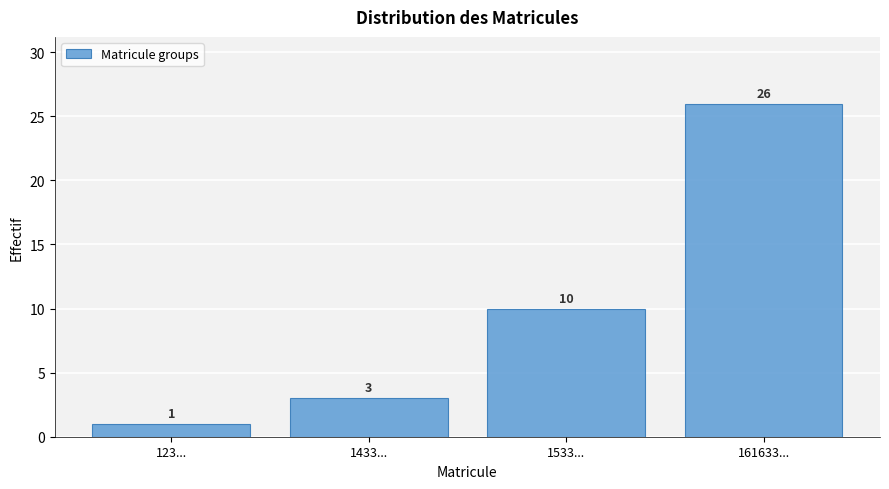

Reading left to right, transcribe all the data shown in this chart.

1	3	10	26